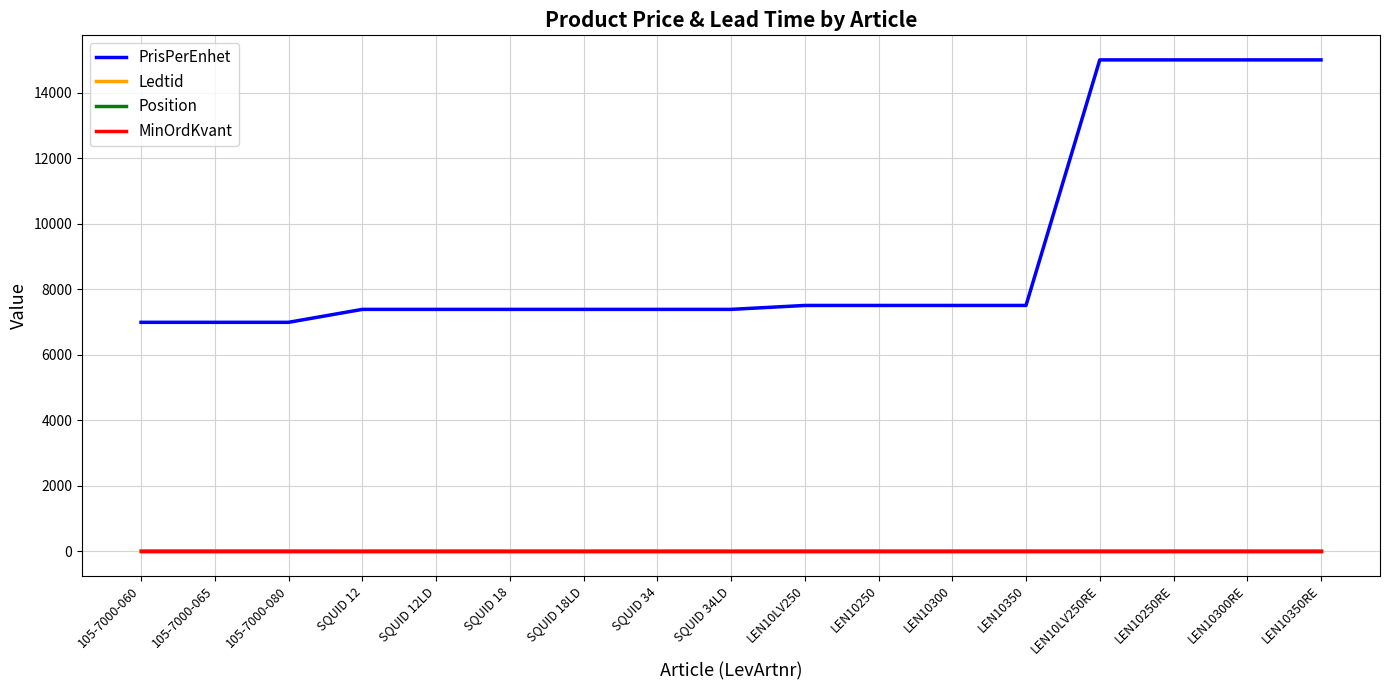

True or false: PrisPerEnhet and Position cross at least once.

False